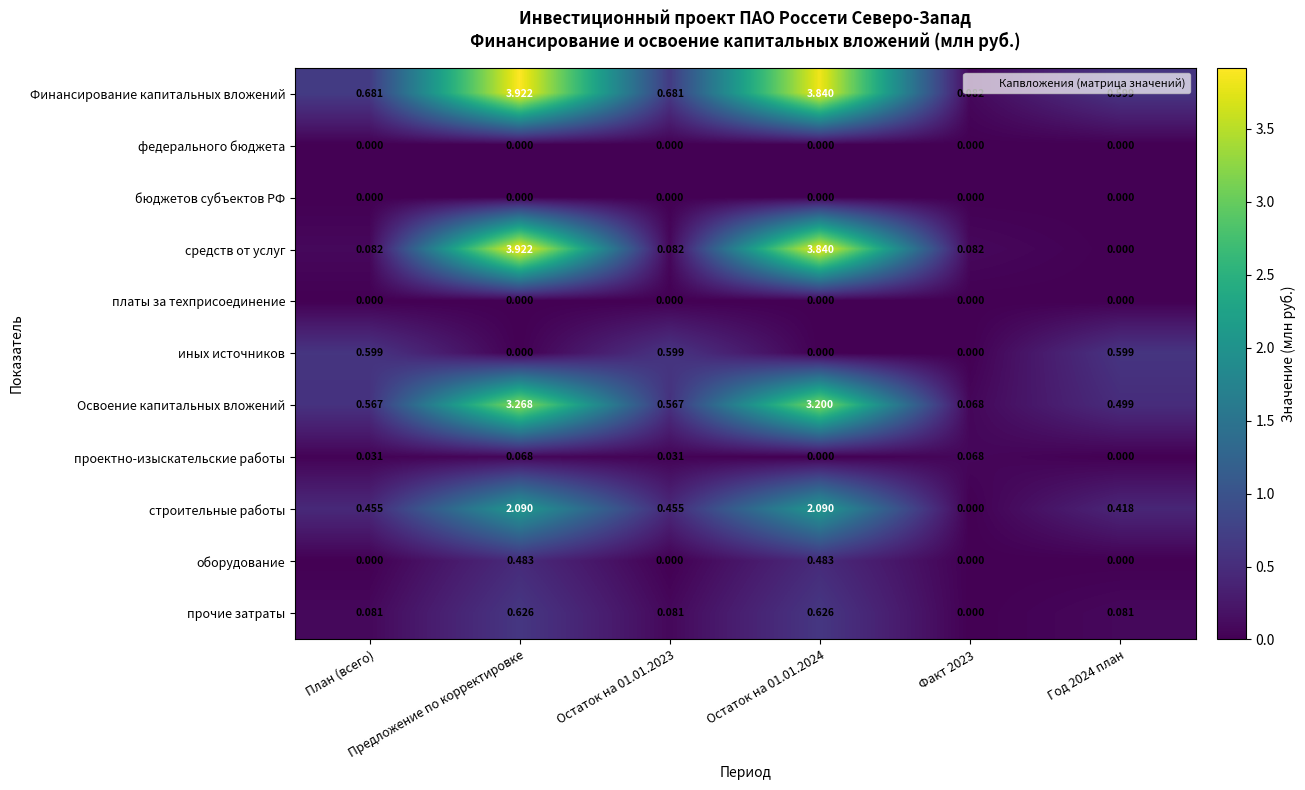

Which series has the largest total across all categories?

Финансирование капитальных вложений